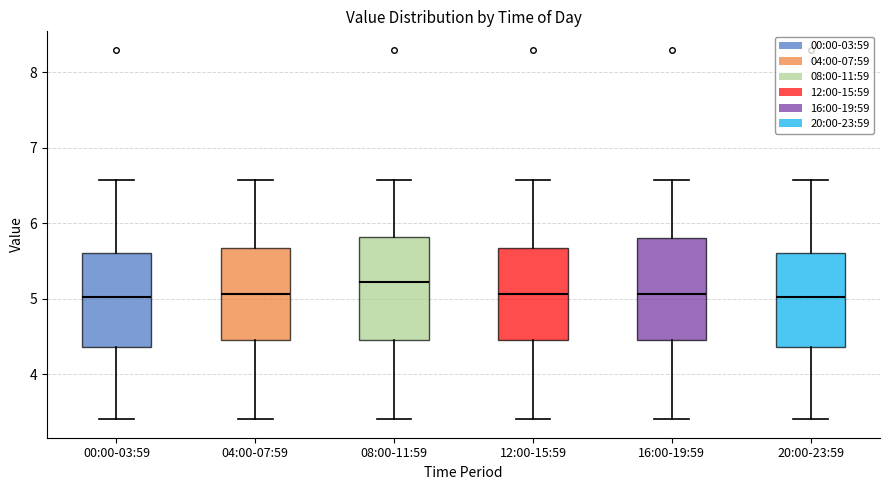

Where is the upper edge of the box for 12:00-15:59 on the y-axis? The values are not printed on the chart, so give them approximately, as read against the axis.

5.7